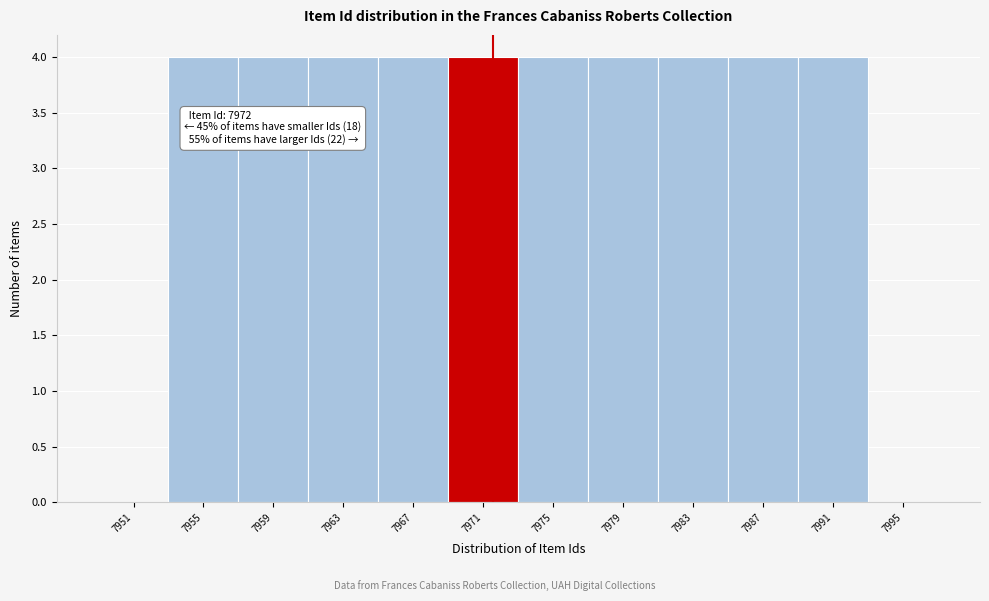

Reading left to right, what are all the values shown in this chart?

7951=0	7955=4	7959=4	7963=4	7967=4	7971=4	7975=4	7979=4	7983=4	7987=4	7991=4	7995=0